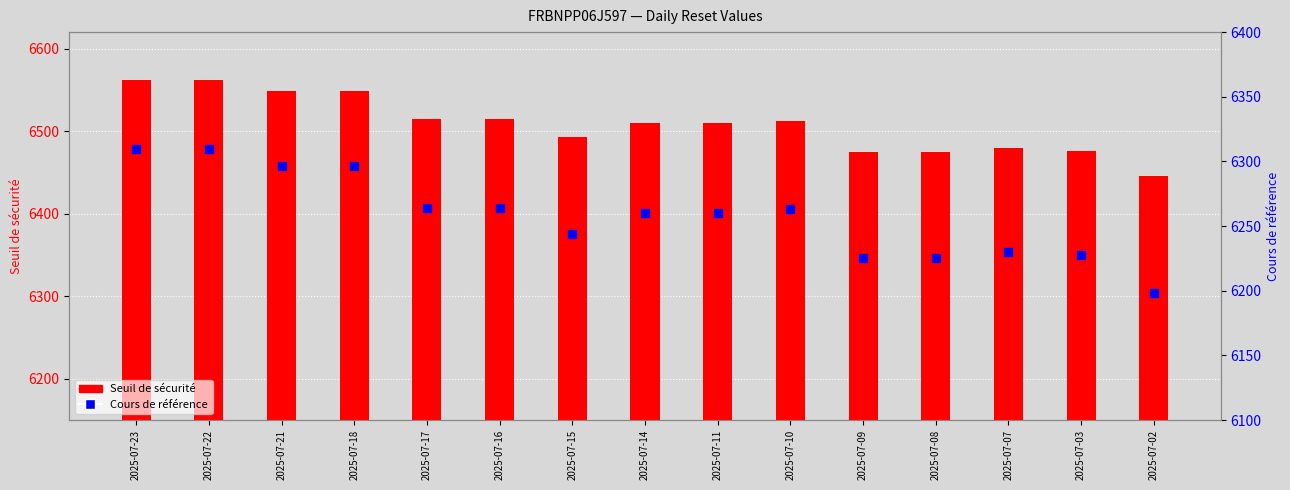

What is the total value across all series at 2025-07-14?

12769.9